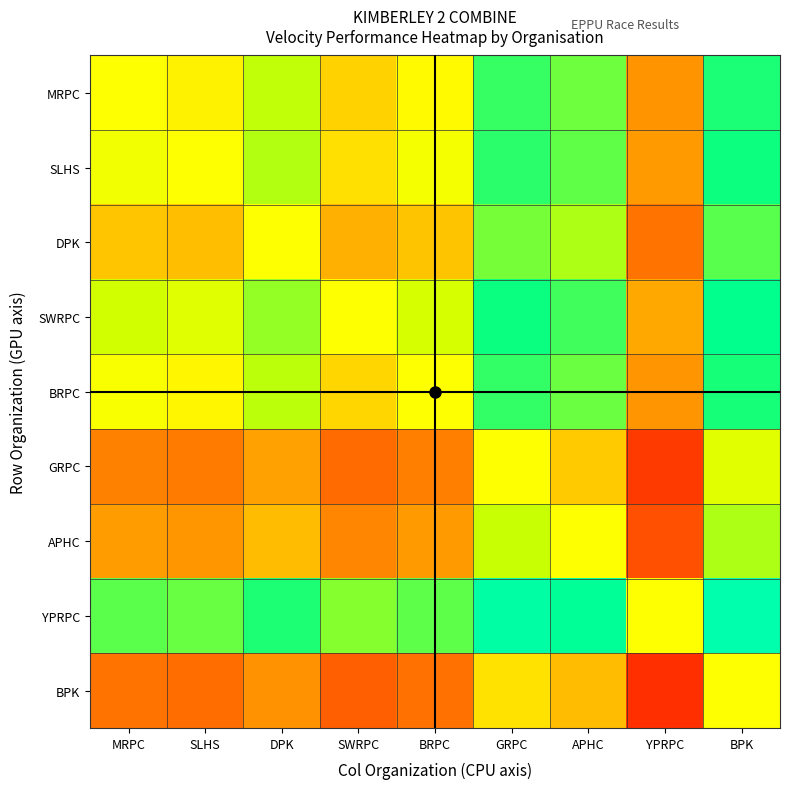

Reading left to right, what are all the values shown in this chart?

MRPC: MRPC=50.0	SLHS=48.6	DPK=56.1	SWRPC=45.6	BRPC=49.6	GRPC=69.5	APHC=64.2	YPRPC=33.9	BPK=72.3
SLHS: MRPC=51.4	SLHS=50.0	DPK=57.5	SWRPC=46.9	BRPC=51.0	GRPC=70.9	APHC=65.6	YPRPC=35.2	BPK=73.7
DPK: MRPC=43.9	SLHS=42.5	DPK=50.0	SWRPC=39.5	BRPC=43.5	GRPC=63.4	APHC=58.1	YPRPC=27.8	BPK=66.2
SWRPC: MRPC=54.4	SLHS=53.1	DPK=60.5	SWRPC=50.0	BRPC=54.0	GRPC=73.9	APHC=68.6	YPRPC=38.3	BPK=76.7
BRPC: MRPC=50.4	SLHS=49.0	DPK=56.5	SWRPC=46.0	BRPC=50.0	GRPC=69.9	APHC=64.6	YPRPC=34.3	BPK=72.7
GRPC: MRPC=30.5	SLHS=29.1	DPK=36.6	SWRPC=26.1	BRPC=30.1	GRPC=50.0	APHC=44.7	YPRPC=14.3	BPK=52.8
APHC: MRPC=35.8	SLHS=34.4	DPK=41.9	SWRPC=31.4	BRPC=35.4	GRPC=55.3	APHC=50.0	YPRPC=19.6	BPK=58.1
YPRPC: MRPC=66.1	SLHS=64.8	DPK=72.2	SWRPC=61.7	BRPC=65.7	GRPC=85.7	APHC=80.4	YPRPC=50.0	BPK=88.5
BPK: MRPC=27.7	SLHS=26.3	DPK=33.8	SWRPC=23.3	BRPC=27.3	GRPC=47.2	APHC=41.9	YPRPC=11.5	BPK=50.0